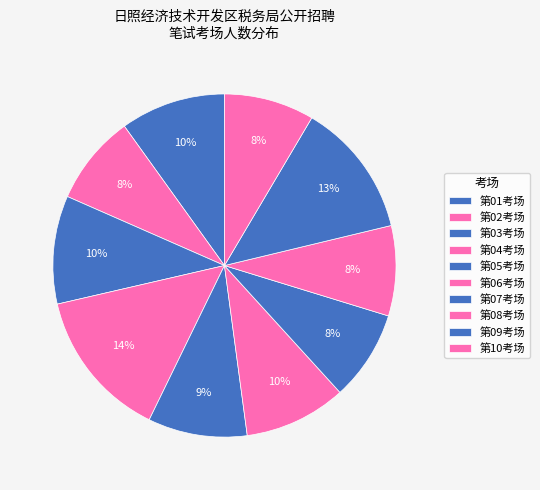

Count the number of slices in the pie.

10